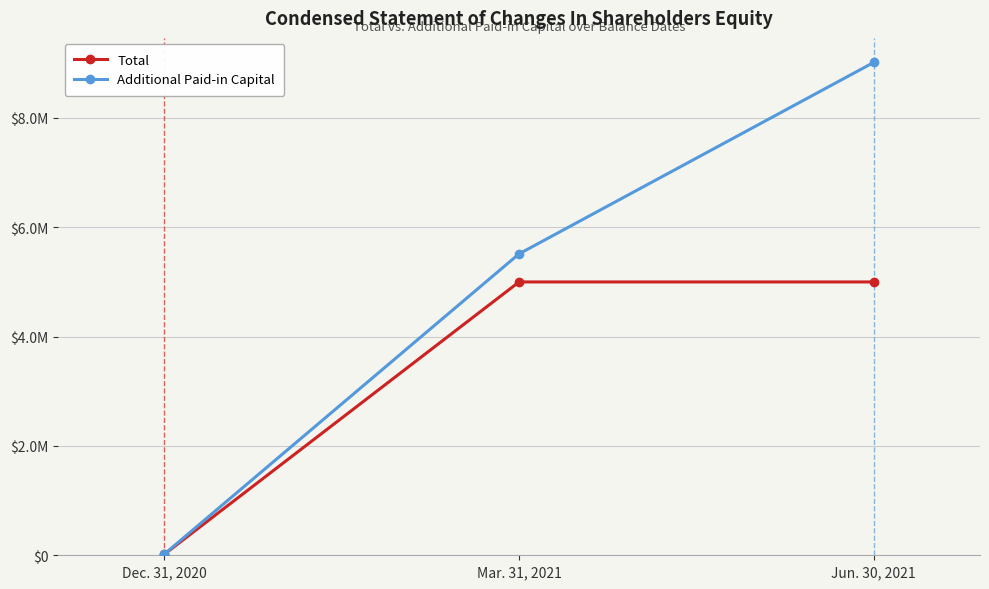

Which series changed the most between Dec. 31, 2020 and Jun. 30, 2021?

Additional Paid-in Capital